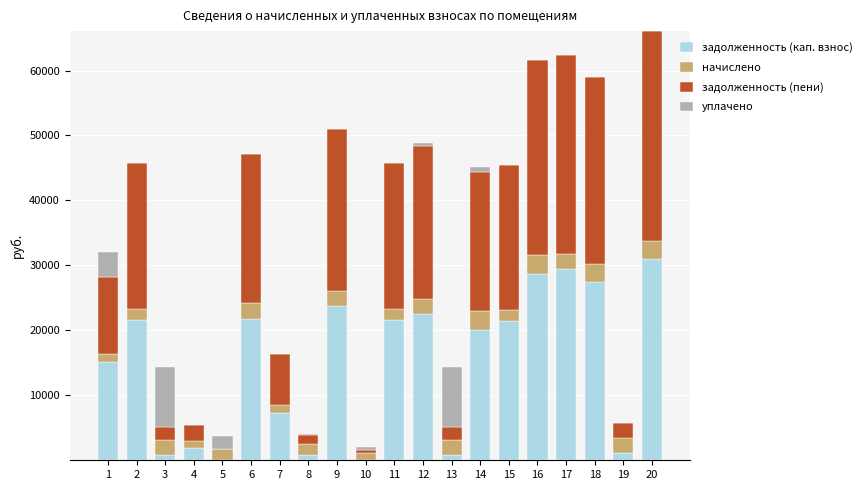

What is the maximum value for задолженность (кап. взнос)?

30934.4